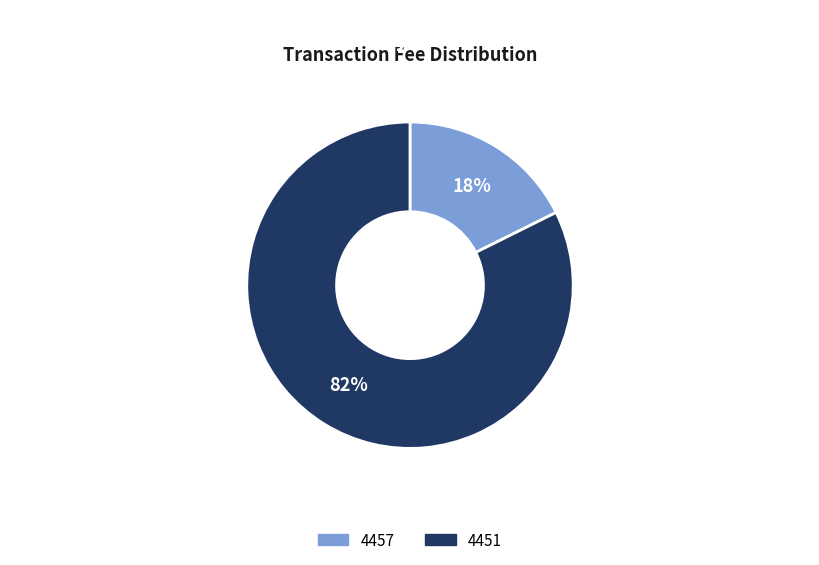

Count the number of slices in the pie.

2